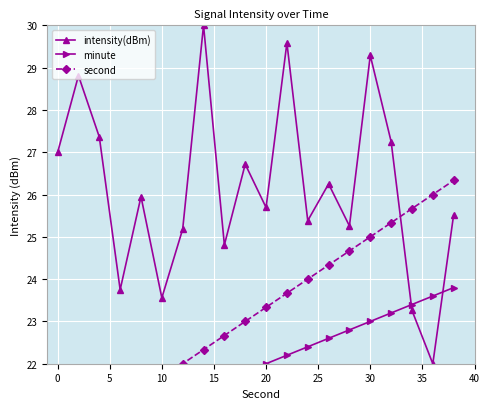

What is the sum of all minute values?

438.0